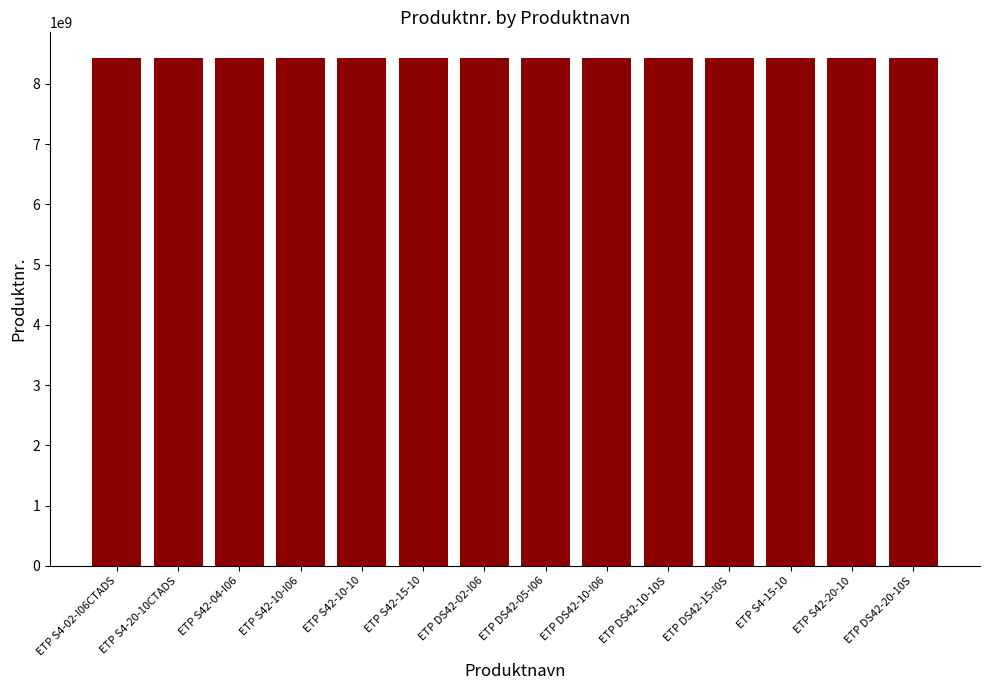

What is the maximum value shown in the chart?

8433070932